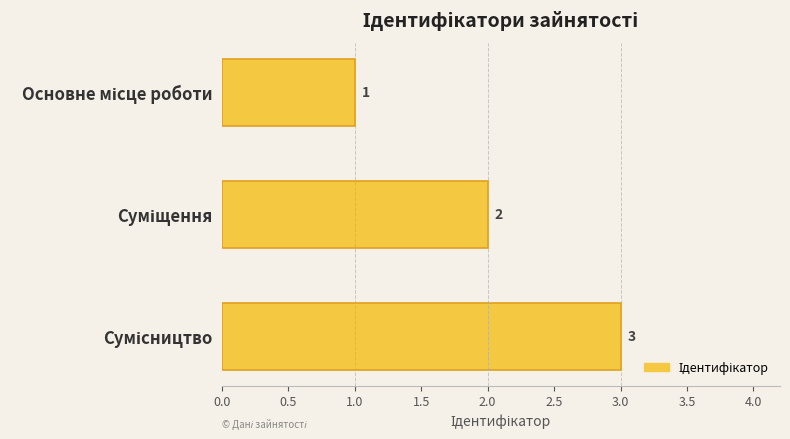

How many values are between 1 and 3?

3